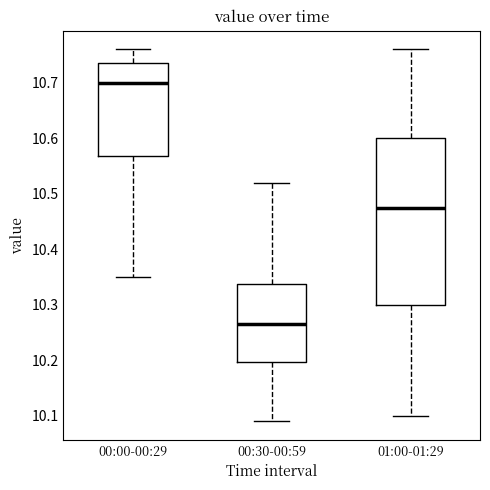

Reading left to right, transcribe this box plot: for each box, give where its median line is, the range the box spans, and where its two whiskers end, as read against the y-axis. The values are not printed on the chart, so give them approximately, as read against the axis.

00:00-00:29: median 10.70, box 10.57 to 10.74, whiskers 10.35 to 10.76
00:30-00:59: median 10.27, box 10.20 to 10.34, whiskers 10.09 to 10.52
01:00-01:29: median 10.48, box 10.30 to 10.60, whiskers 10.10 to 10.76